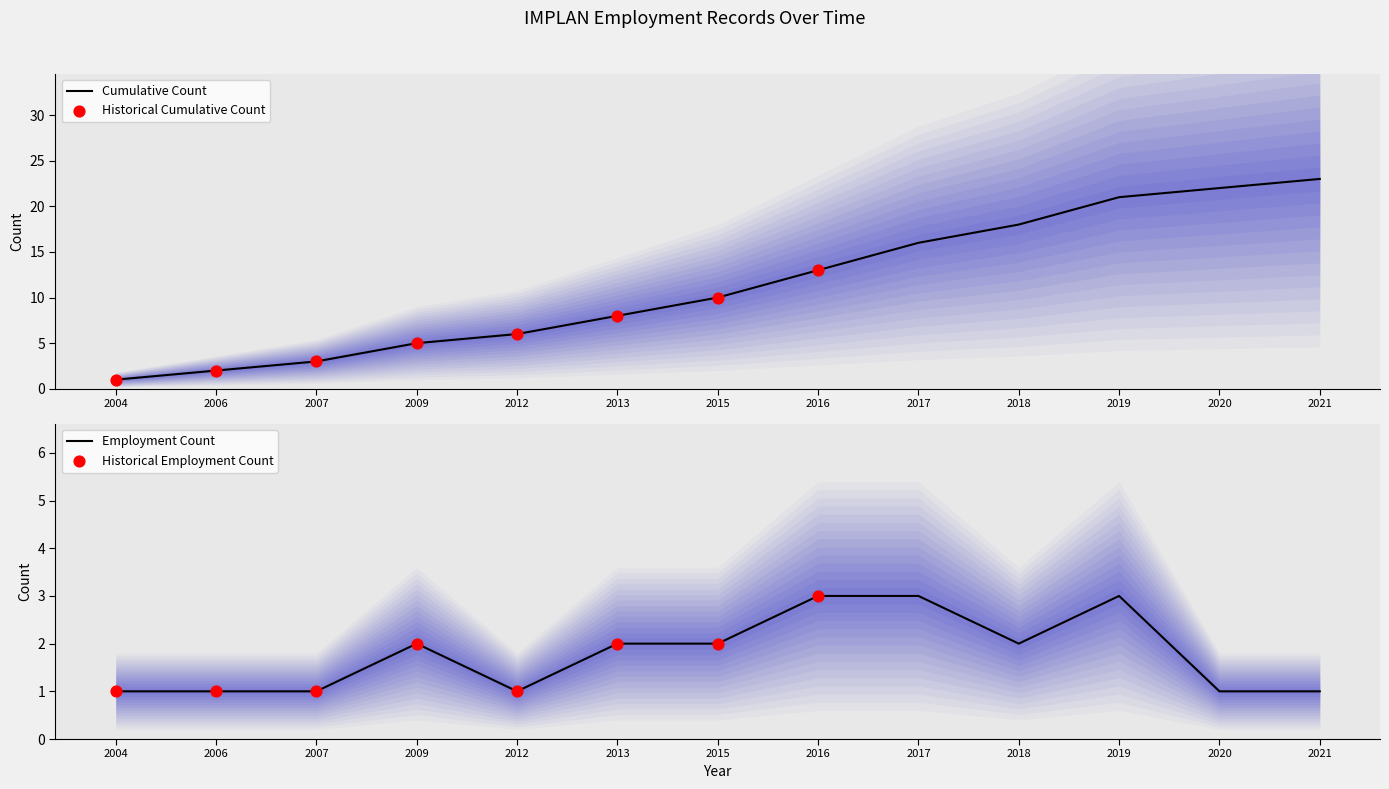

Which has a higher value, 2019 or 2006?

2019